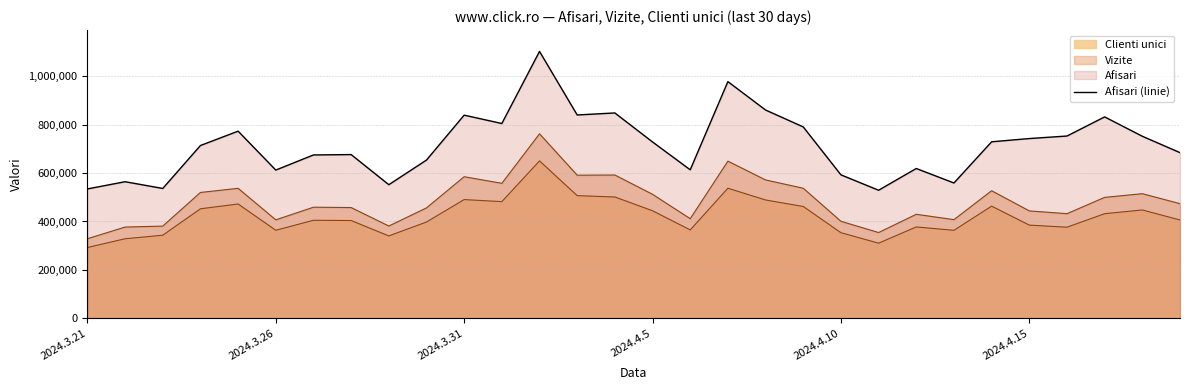

Does the chart have visible grid lines?

Yes